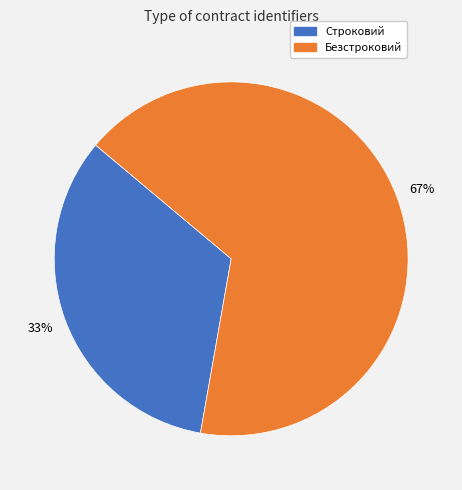

To the nearest percent, what is the combined percentage of Безстроковий and Строковий?

100%